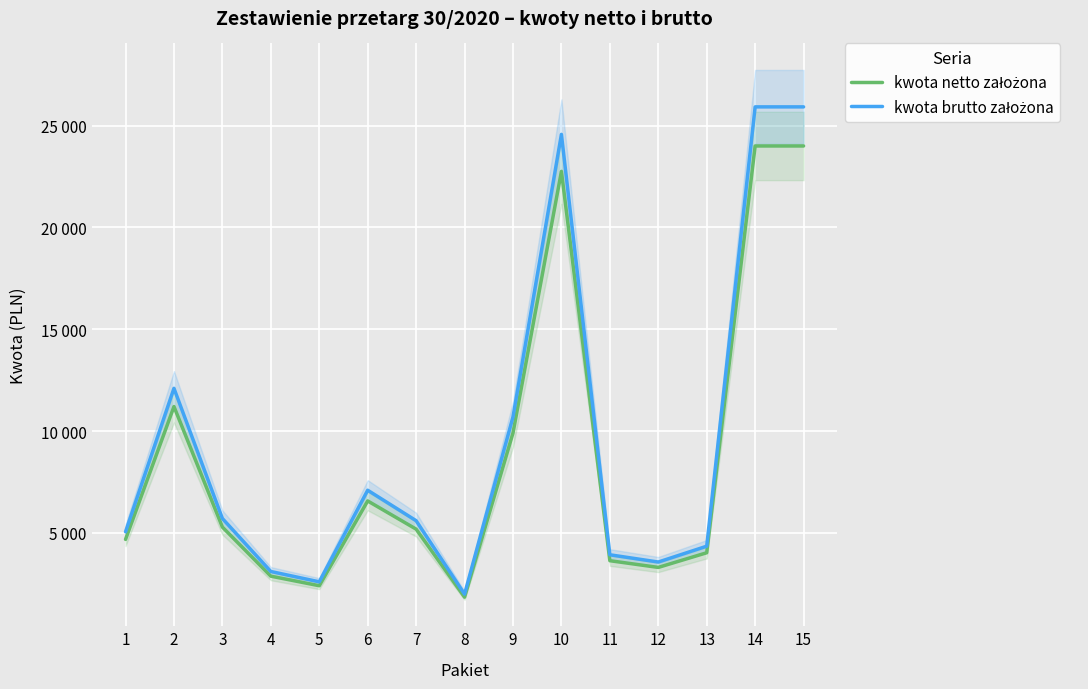

How many lines are shown in the chart?

2